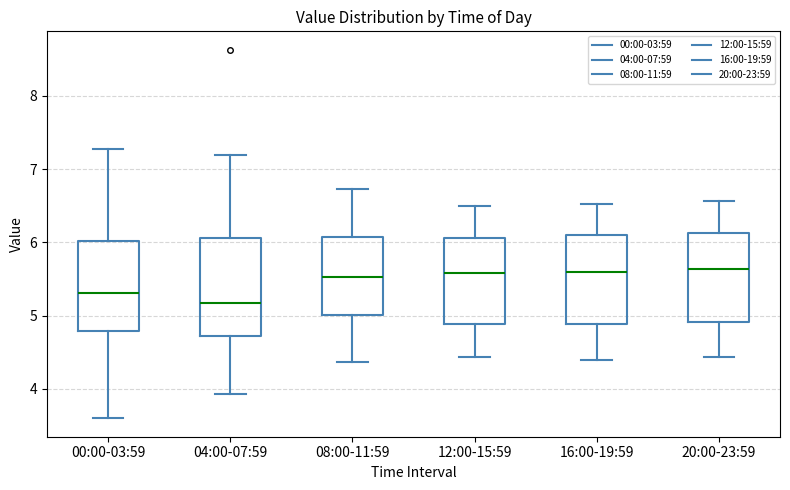

Reading left to right, read every box against the y-axis: the position of its median line, the range the box covers, and the ends of its whiskers. The values are not printed on the chart, so give them approximately, as read against the axis.

00:00-03:59: median 5.3, box 4.8 to 6.0, whiskers 3.6 to 7.3
04:00-07:59: median 5.2, box 4.7 to 6.1, whiskers 3.9 to 7.2
08:00-11:59: median 5.5, box 5.0 to 6.1, whiskers 4.4 to 6.7
12:00-15:59: median 5.6, box 4.9 to 6.1, whiskers 4.4 to 6.5
16:00-19:59: median 5.6, box 4.9 to 6.1, whiskers 4.4 to 6.5
20:00-23:59: median 5.6, box 4.9 to 6.1, whiskers 4.4 to 6.6